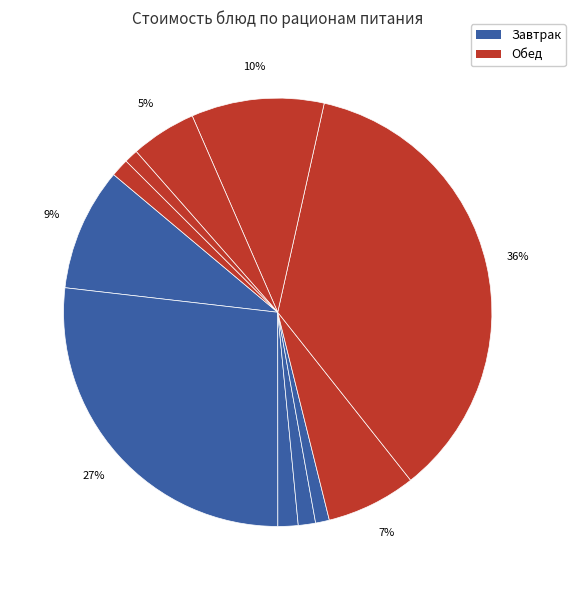

Rank the categories by value from lowest to highest.

Хлеб Чусовской (завтрак), Хлеб Чусовской (обед), Хлеб Крестьянский (завтрак), Хлеб Крестьянский (обед), Чай с сахаром, Напиток из шиповника, Суп из разных овощей, Картофель в молоке, Каша гречневая/огурцы, Биточек мясной с соусом, Тефтели из мяса